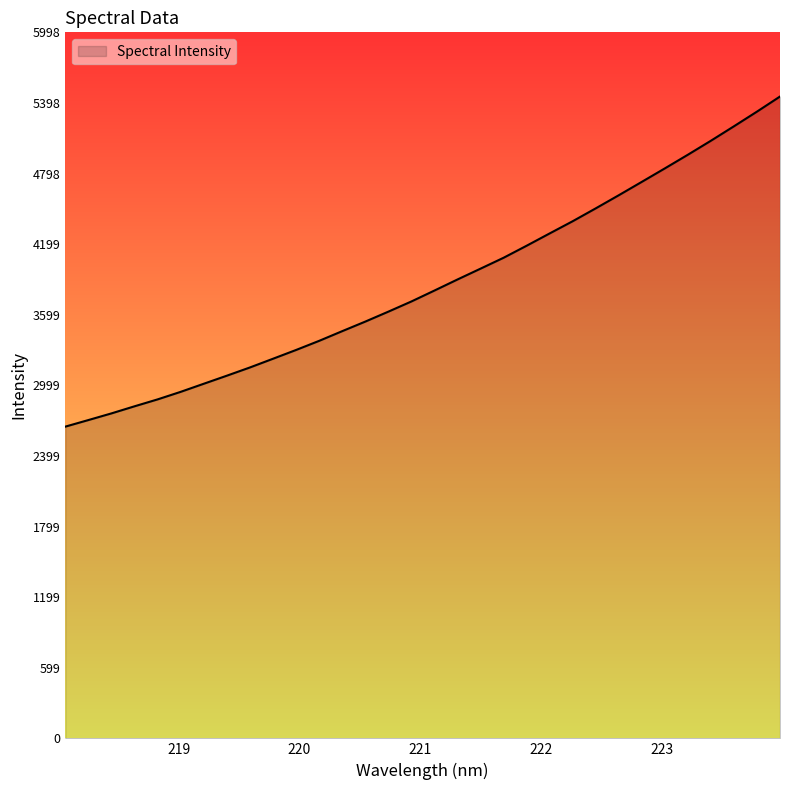

What is the greatest value displayed?

5453.3